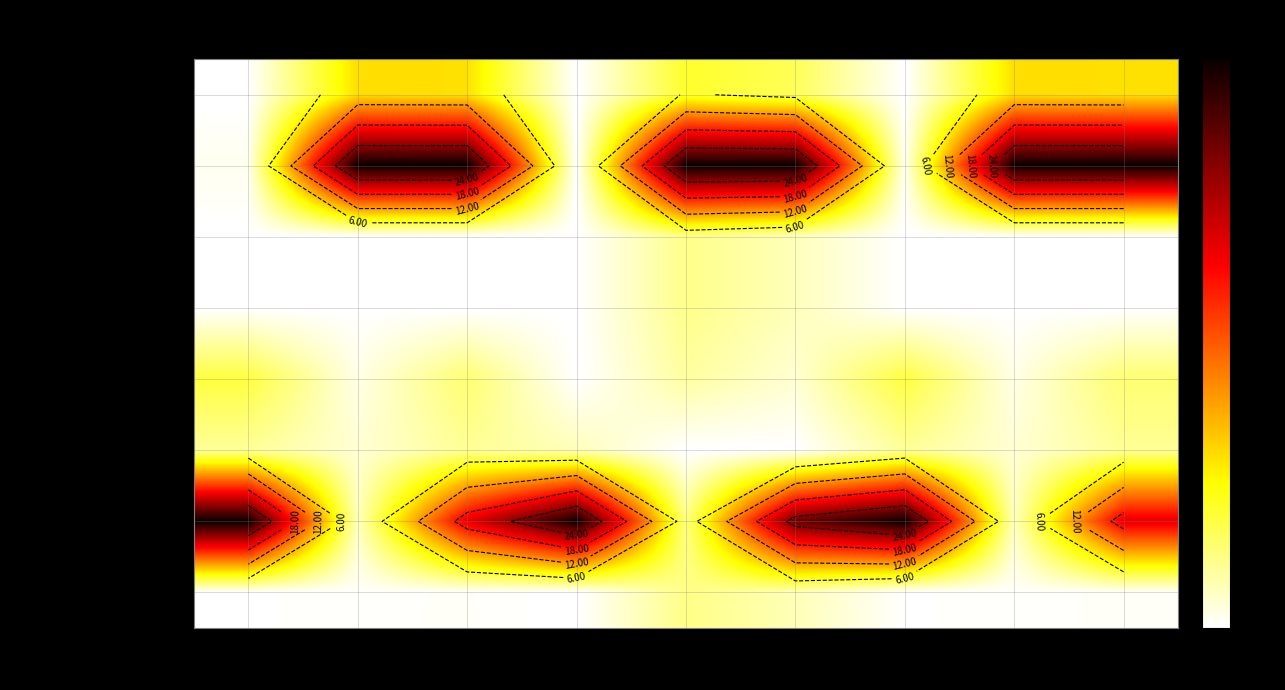

What is the difference between the maximum and second lowest values in the Operators Compliance - Long series?

28.0